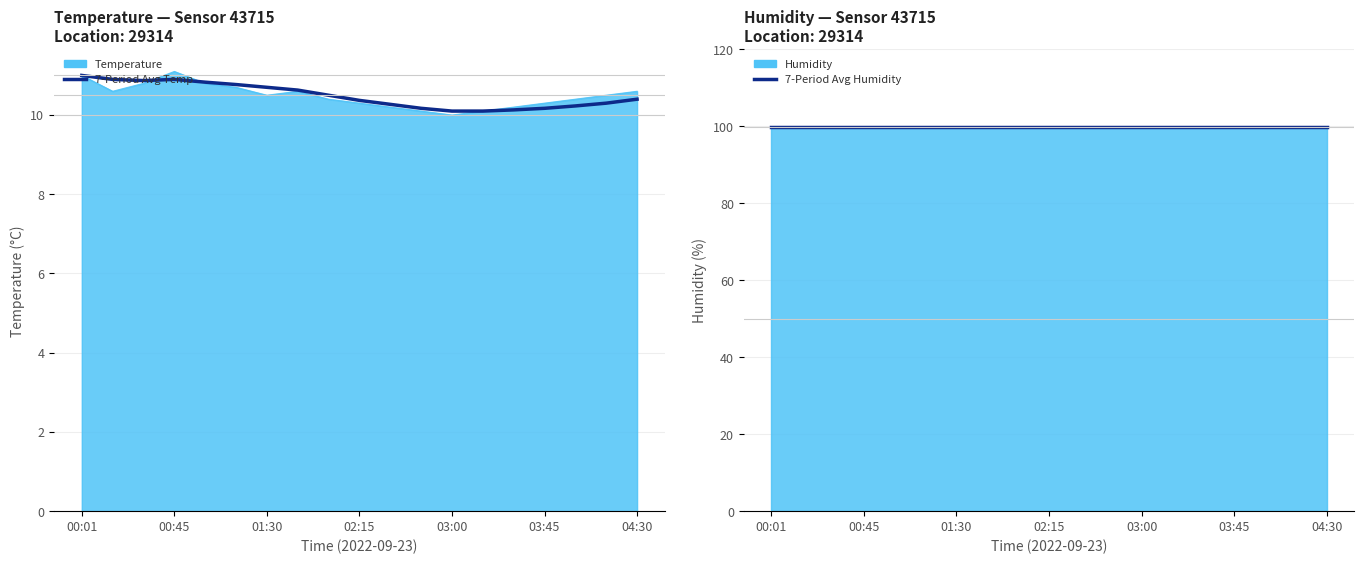

Is the value of 7-Period Avg Temp at 02:15 greater than the value of 7-Period Avg Humidity at 03:00?

No